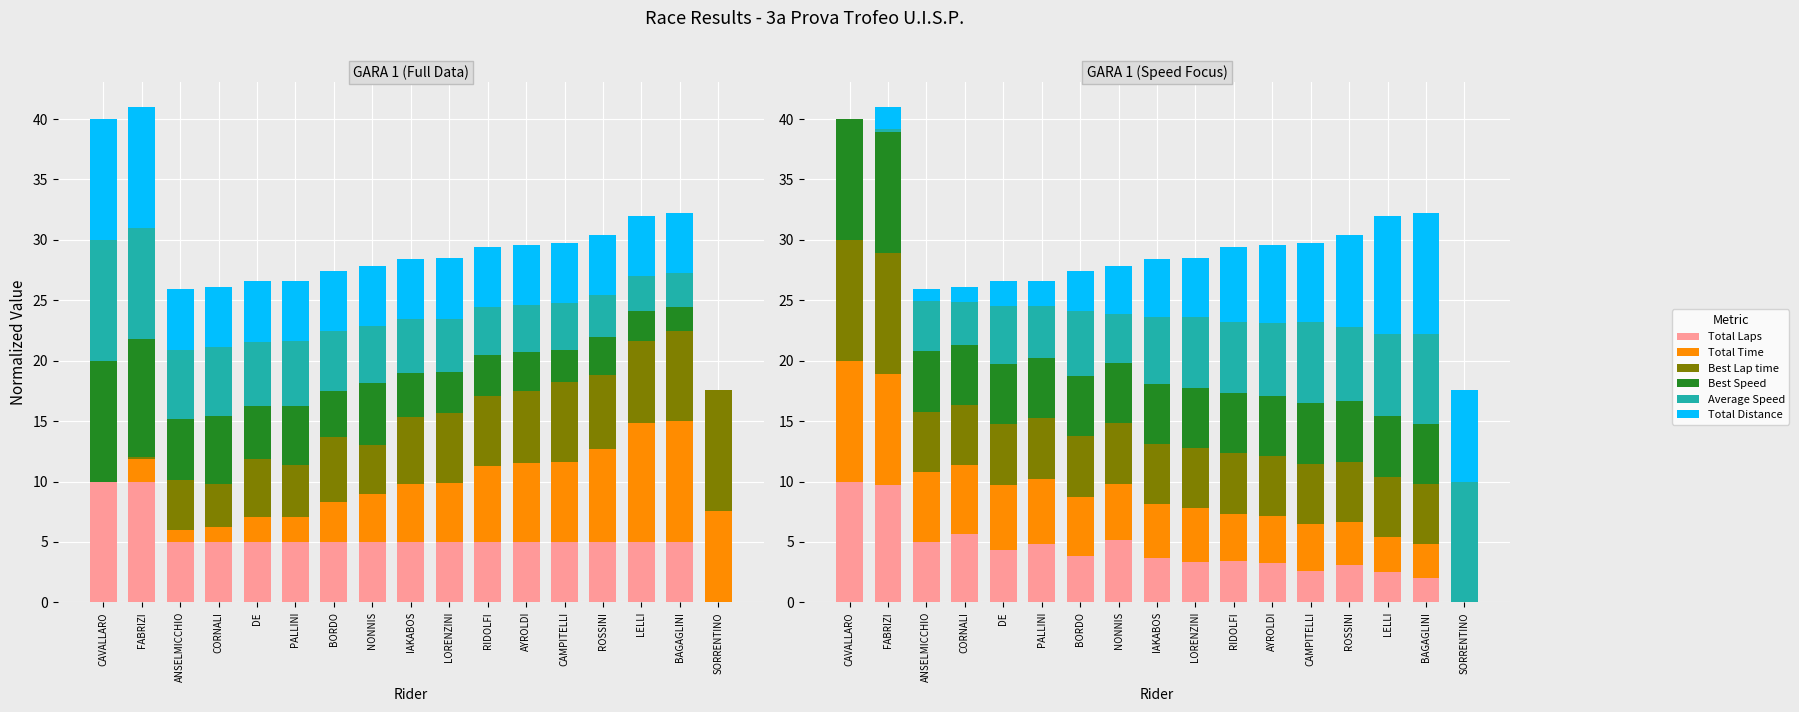

Count the number of categories in the chart.

17